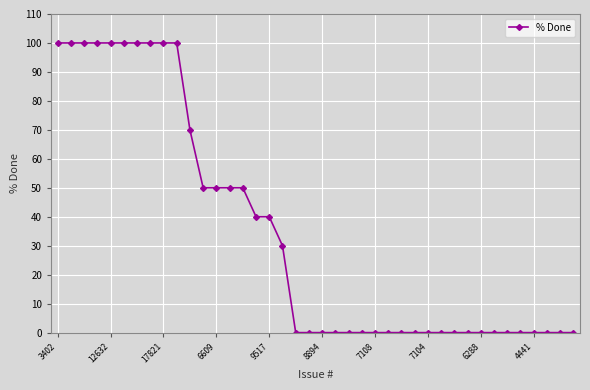

What is the difference between the maximum and second lowest values?

100